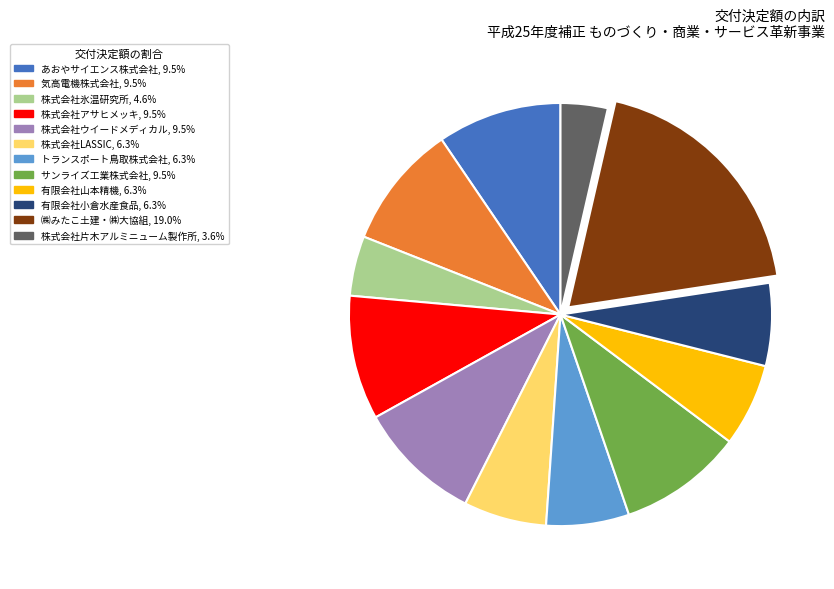

How many segments does this pie chart have?

12